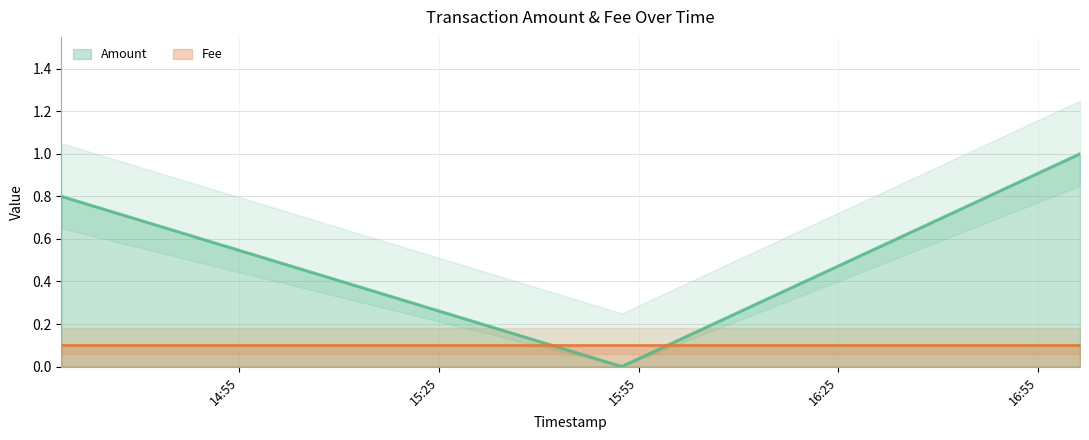

True or false: the data shows 0.7 at 2019-10-07 15:52:29.

False